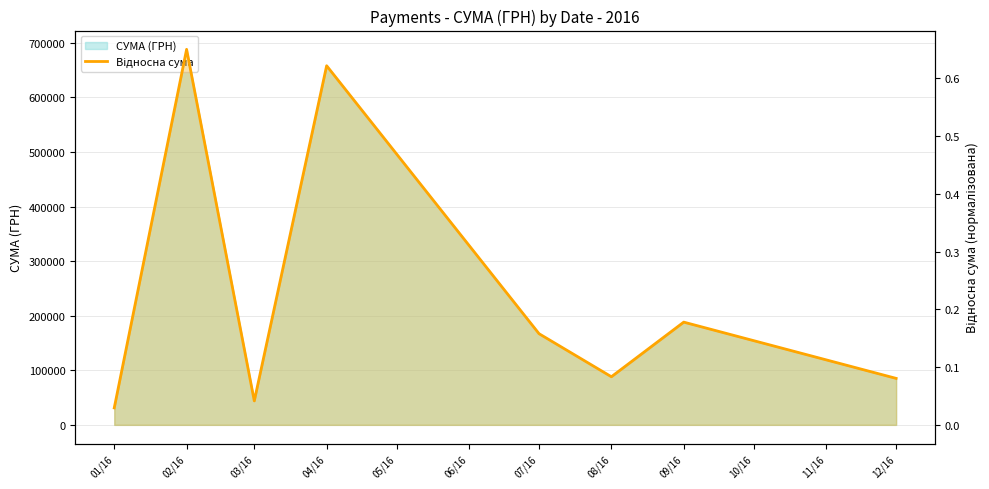

True or false: there are more than 2 points higher than both neighbors.

True